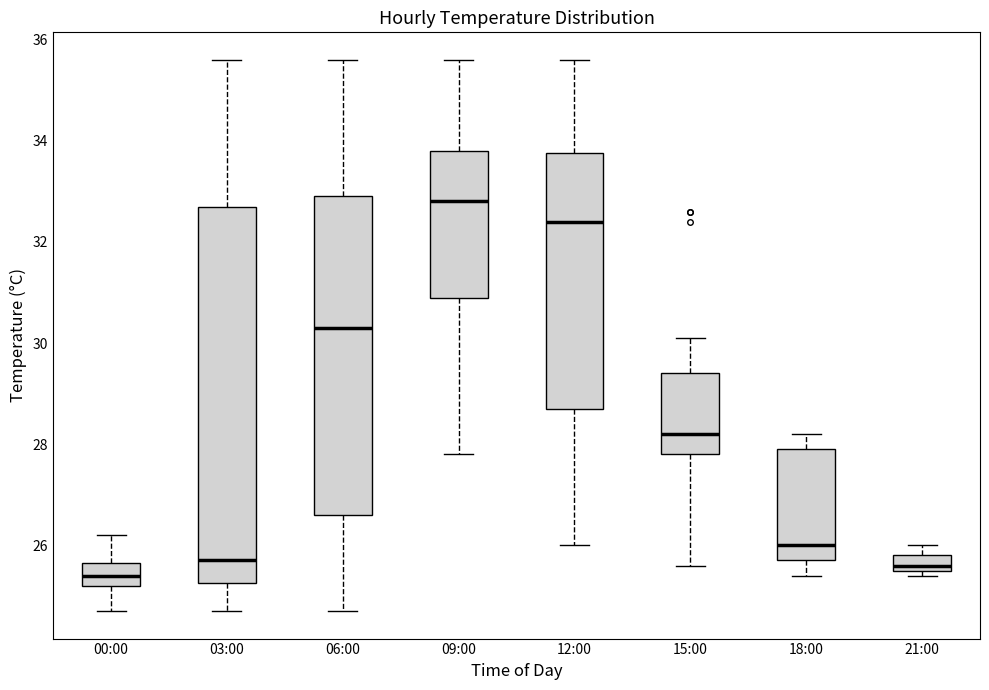

Reading left to right, read every box against the y-axis: the position of its median line, the range the box covers, and the ends of its whiskers. The values are not printed on the chart, so give them approximately, as read against the axis.

00:00: median 25.4, box 25.2 to 25.6, whiskers 24.8 to 26.2
03:00: median 25.8, box 25.2 to 32.8, whiskers 24.8 to 35.6
06:00: median 30.4, box 26.6 to 33.0, whiskers 24.8 to 35.6
09:00: median 32.8, box 31.0 to 33.8, whiskers 27.8 to 35.6
12:00: median 32.4, box 28.8 to 33.8, whiskers 26.0 to 35.6
15:00: median 28.2, box 27.8 to 29.4, whiskers 25.6 to 30.2
18:00: median 26.0, box 25.8 to 28.0, whiskers 25.4 to 28.2
21:00: median 25.6 (just above the box's lower edge), box 25.6 to 25.8, whiskers 25.4 to 26.0